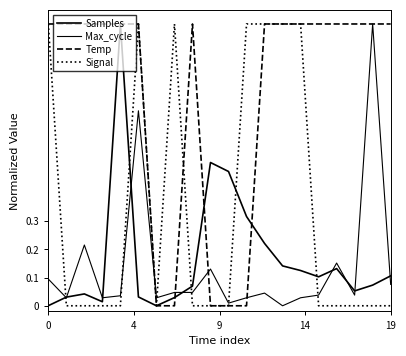

How many series are shown in this chart?

4